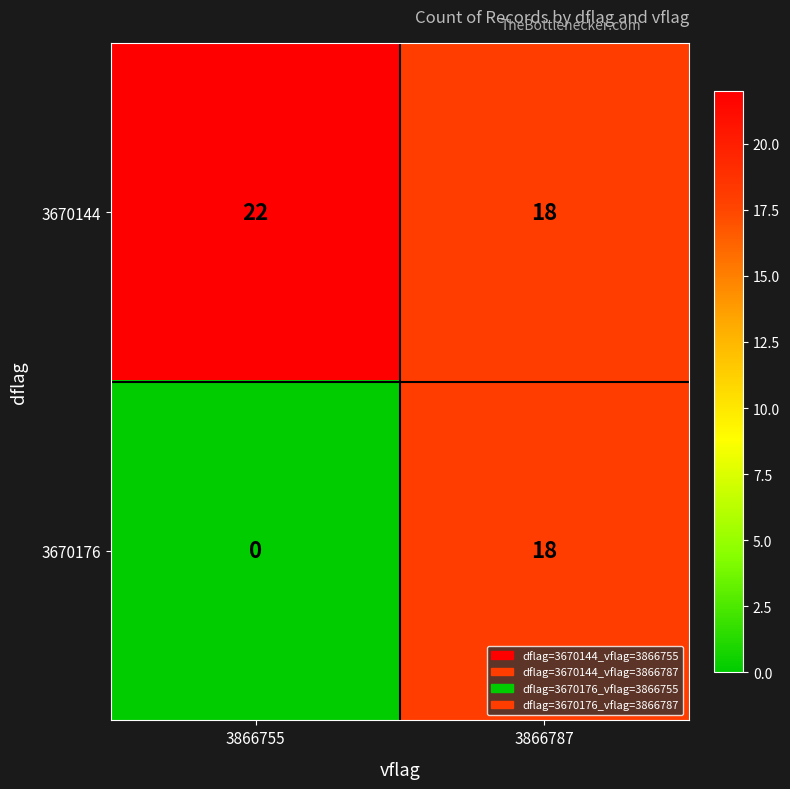

Reading left to right, transcribe all the data shown in this chart.

3670144: 3866755=22	3866787=18
3670176: 3866755=0	3866787=18